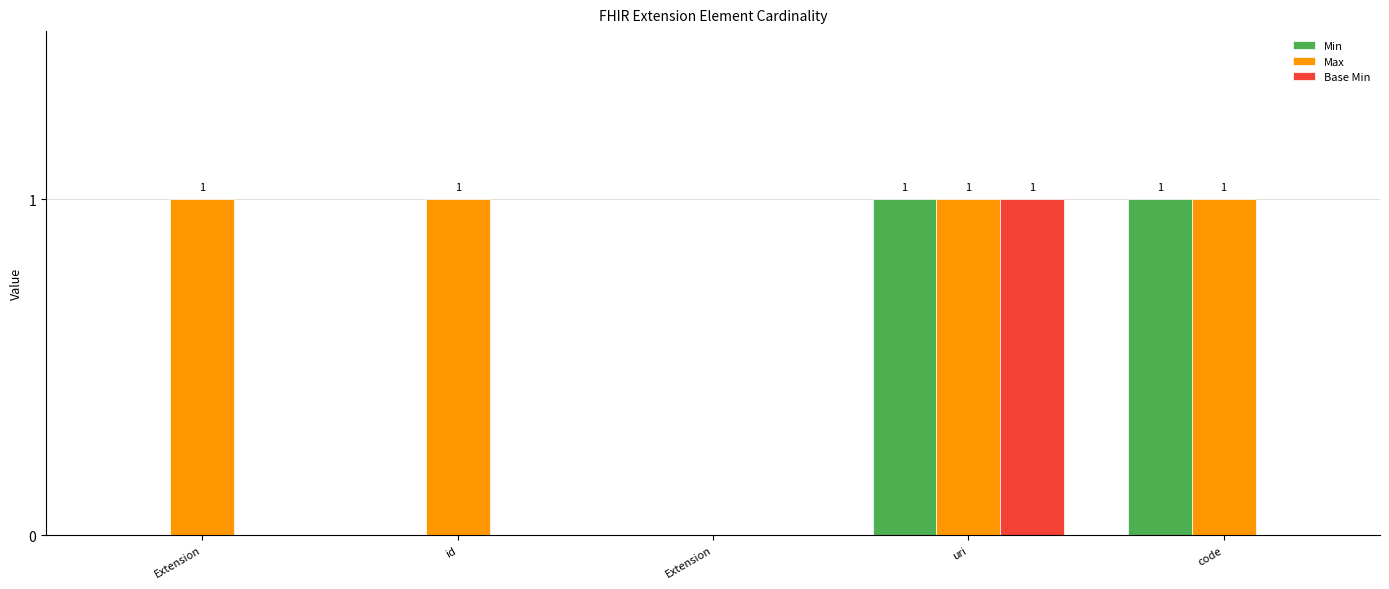

At which category is the sum across all series the highest?

uri